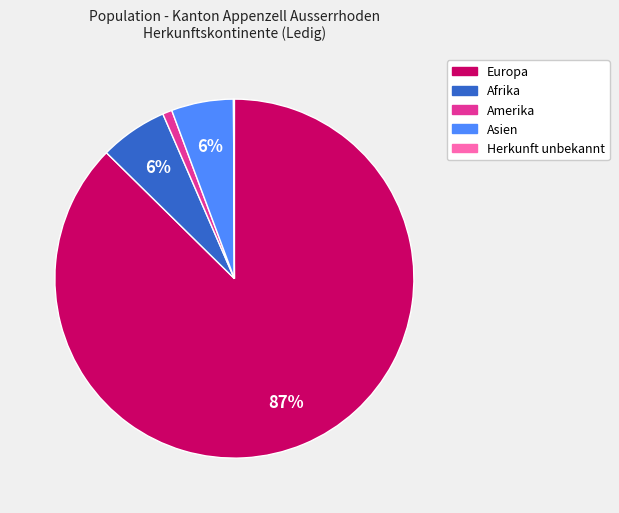

Does any single category account for the majority?

Yes